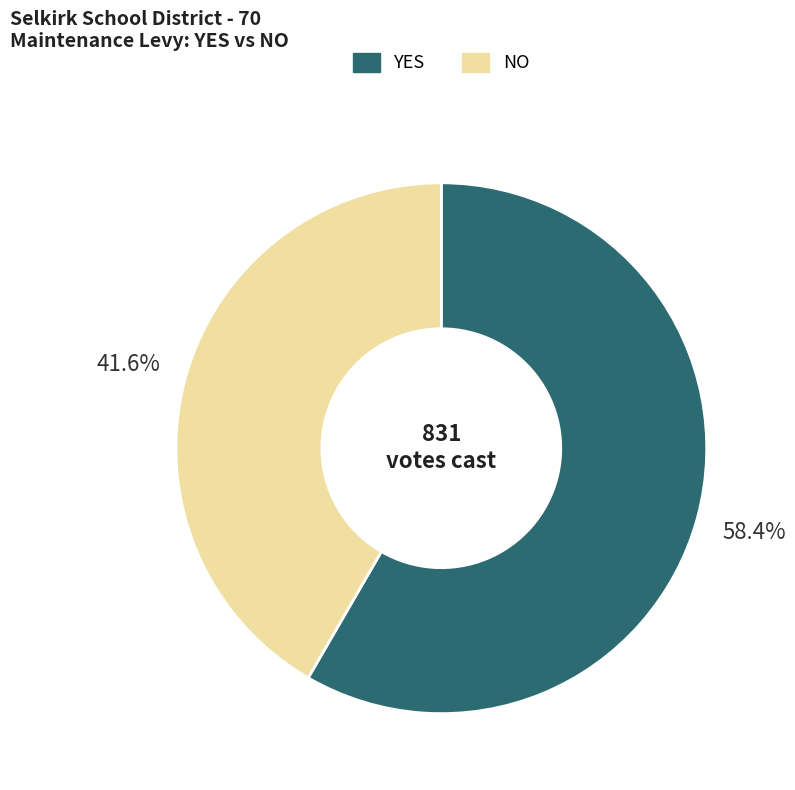

To the nearest percent, what is the average slice percentage?

50%